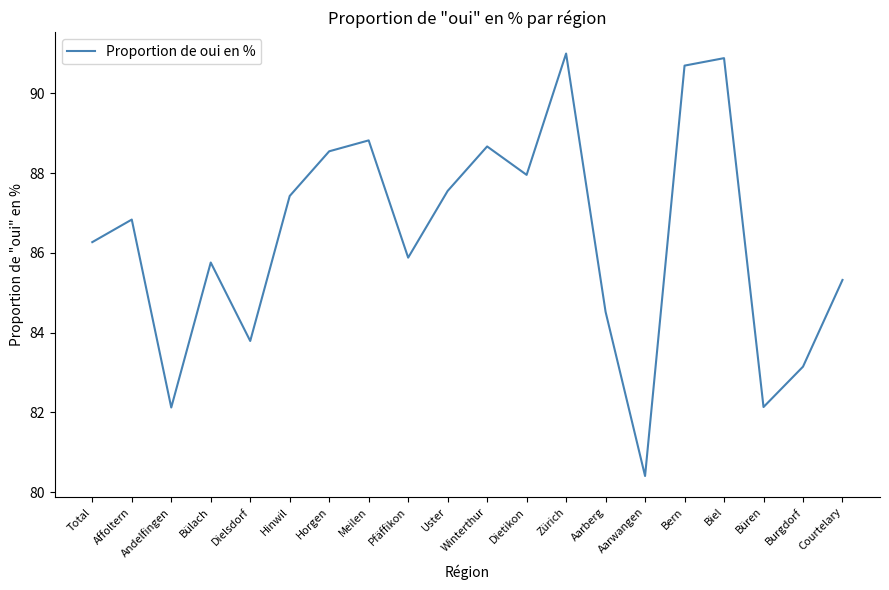

What is the difference between the maximum and second lowest values?

8.9